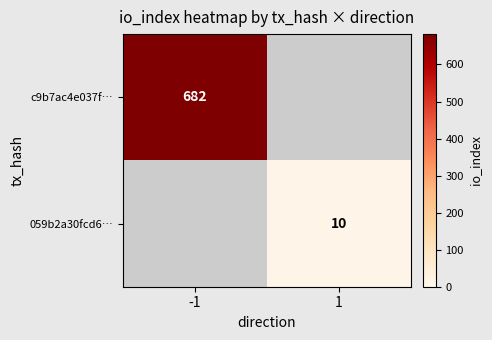

Is the value of c9b7ac4e037f… at -1 greater than the value of 059b2a30fcd6… at 1?

Yes